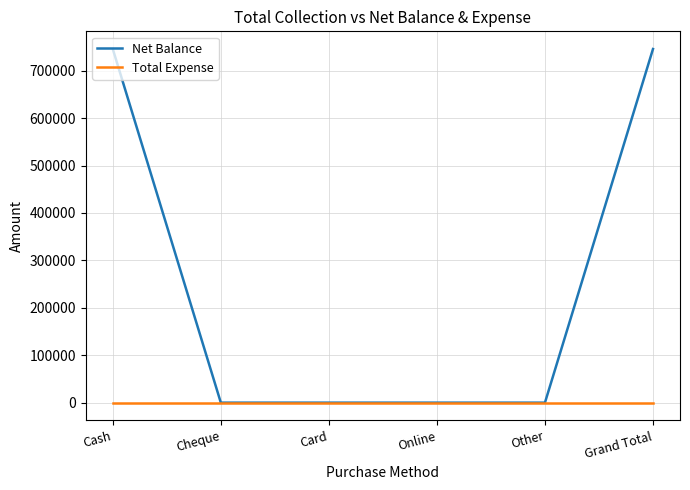

What is the maximum value shown in the chart?

745750